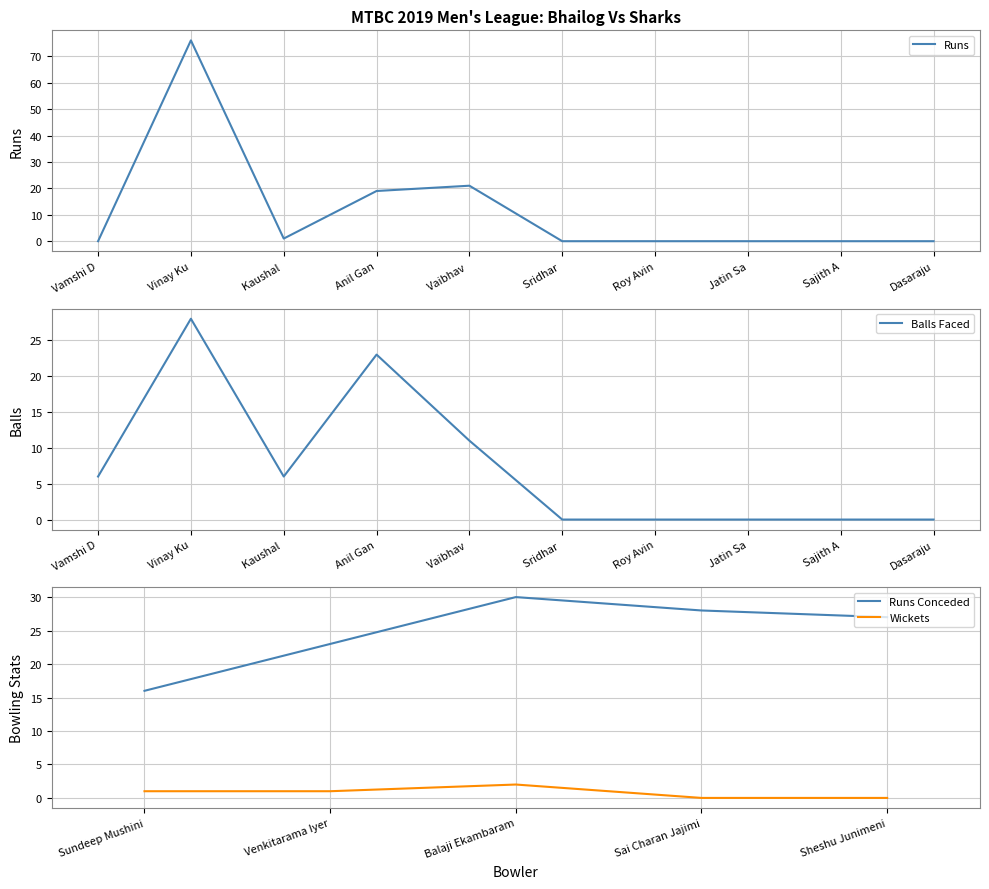

What value does the Runs series have at Vinay Ku?

76